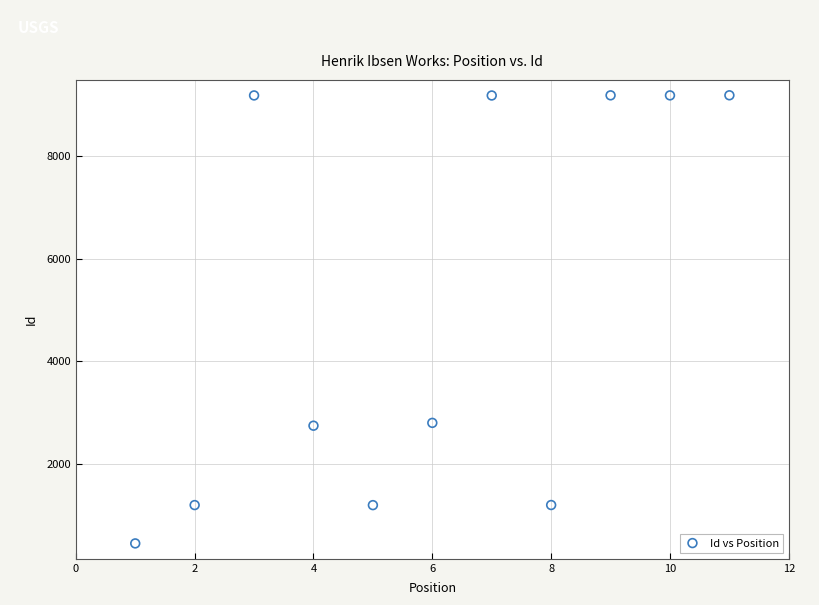

What is the average Y value?

5046